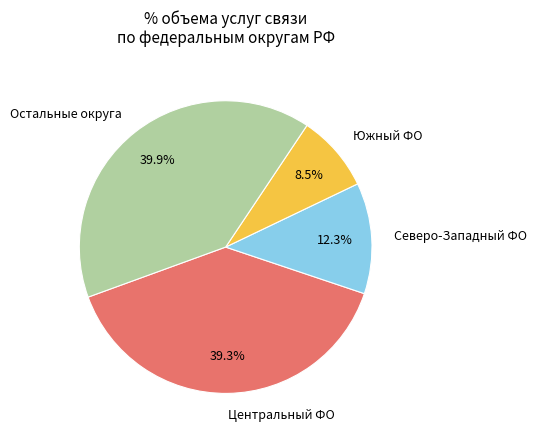

To the nearest percent, what is the difference between the largest and smallest slice percentages?

31%